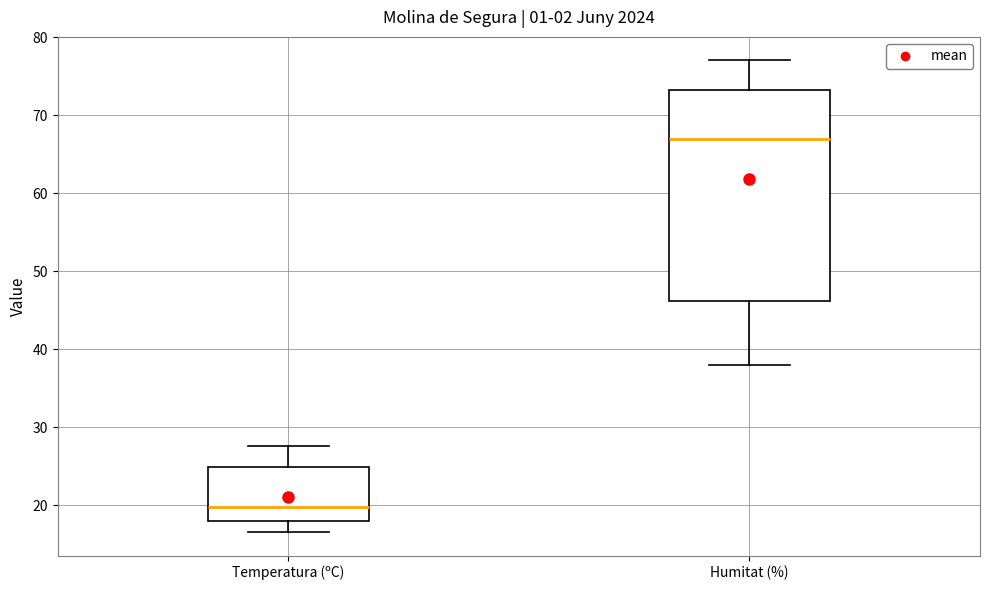

Where is the upper edge of the box for Temperatura (ºC) on the y-axis? The values are not printed on the chart, so give them approximately, as read against the axis.

25